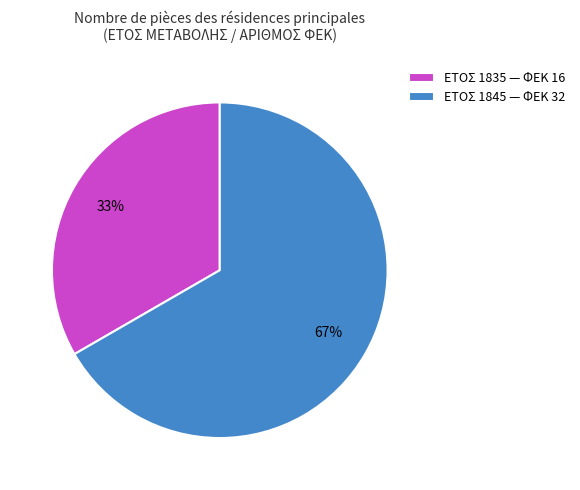

Is it true that ΕΤΟΣ 1835 — ΦΕΚ 16 is 42% of the pie?

False